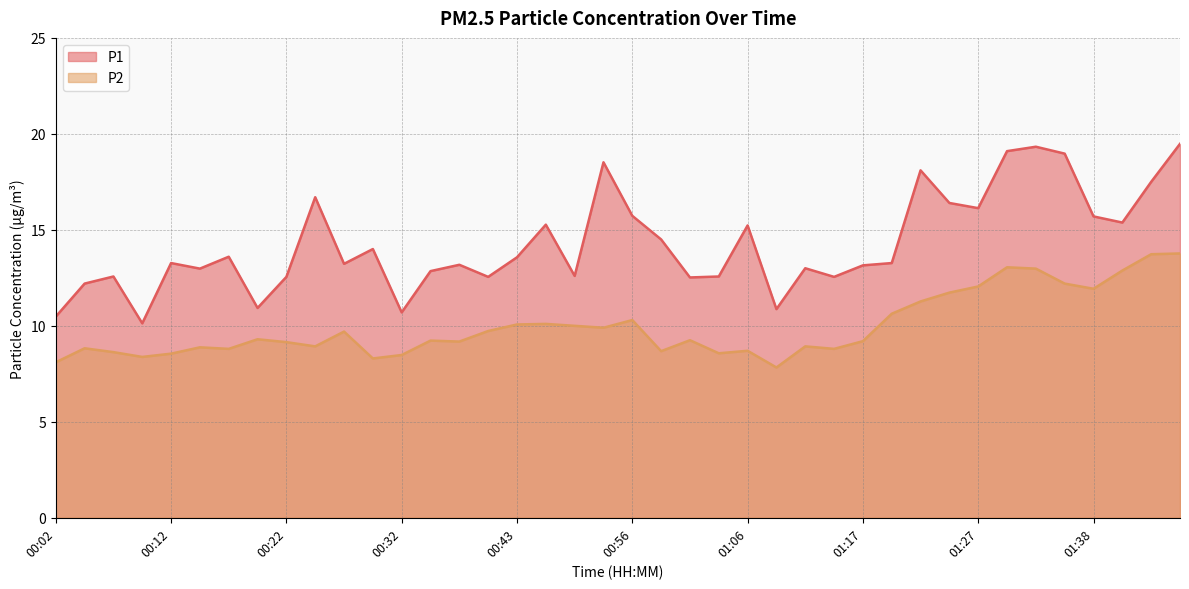

What is the label of the 2nd point from the right?

01:43